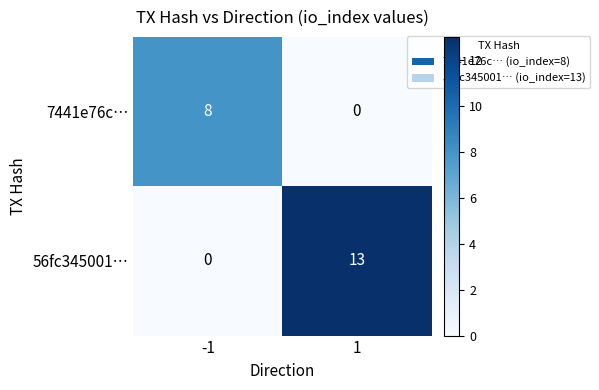

What is the spread (max minus min) of values at 1?

13